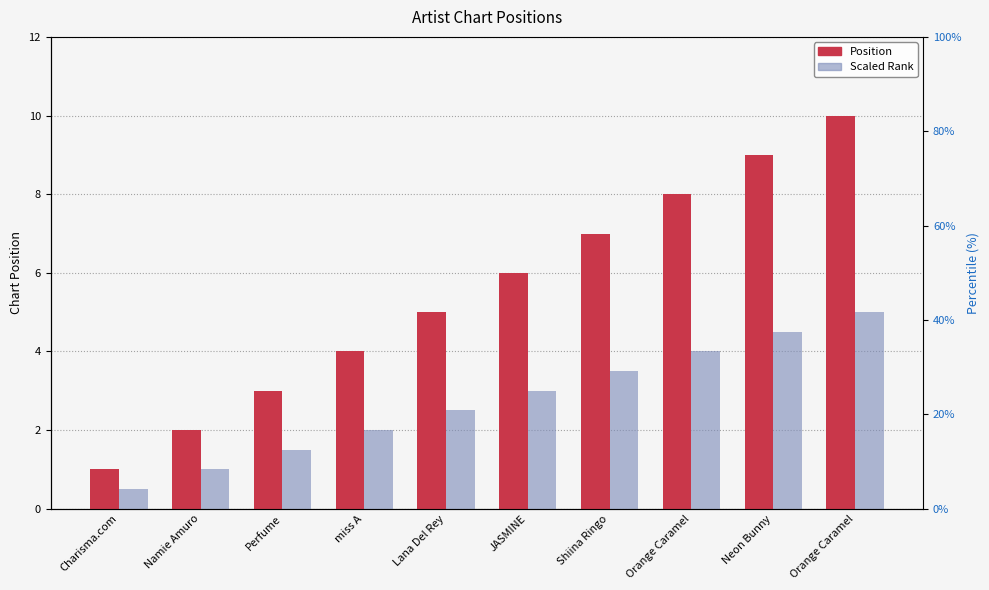

What is the sum of the Scaled Rank values at Charisma.com and Namie Amuro?

1.5